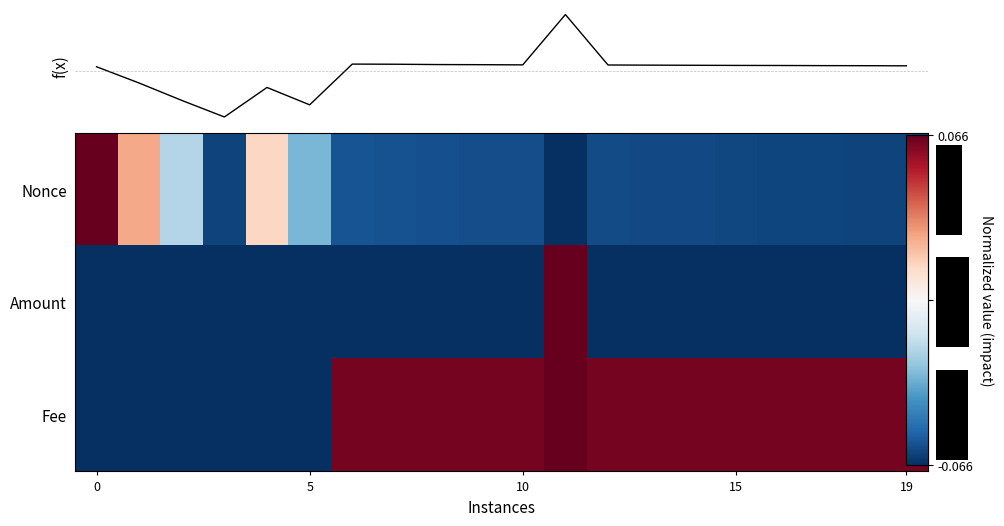

True or false: row_0 has a value of -0.1 at 19.

True